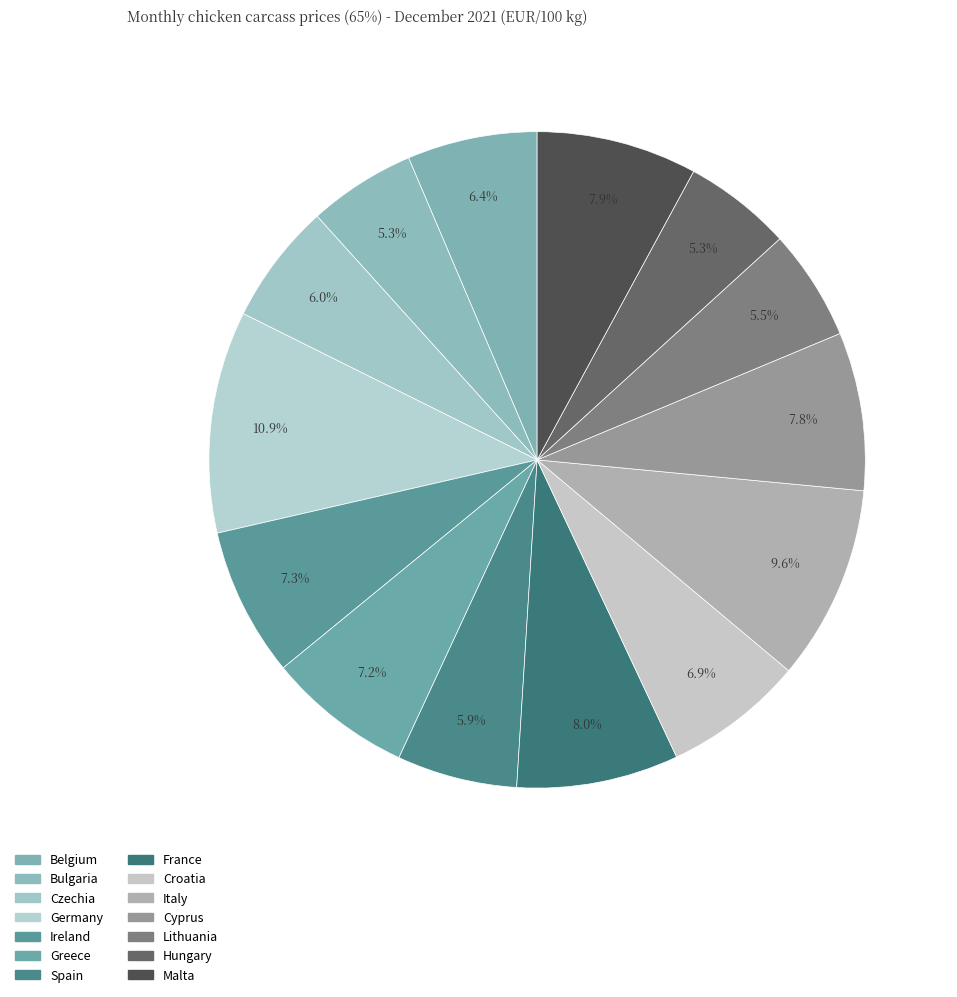

How many slices are in this pie chart?

14